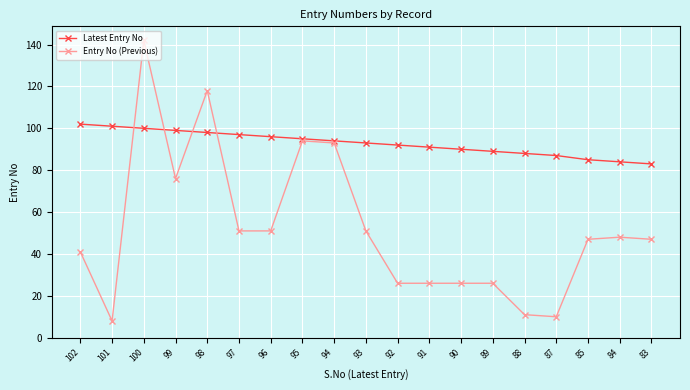

After their last crossing, which series has the higher values: Entry No (Previous) or Latest Entry No?

Latest Entry No